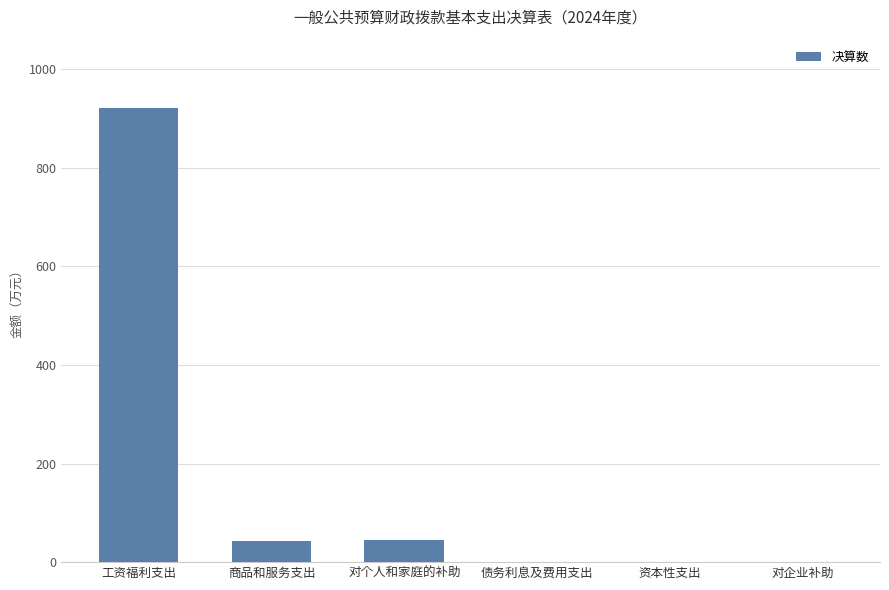

Is it true that the value at 对企业补助 is 511.8?

False